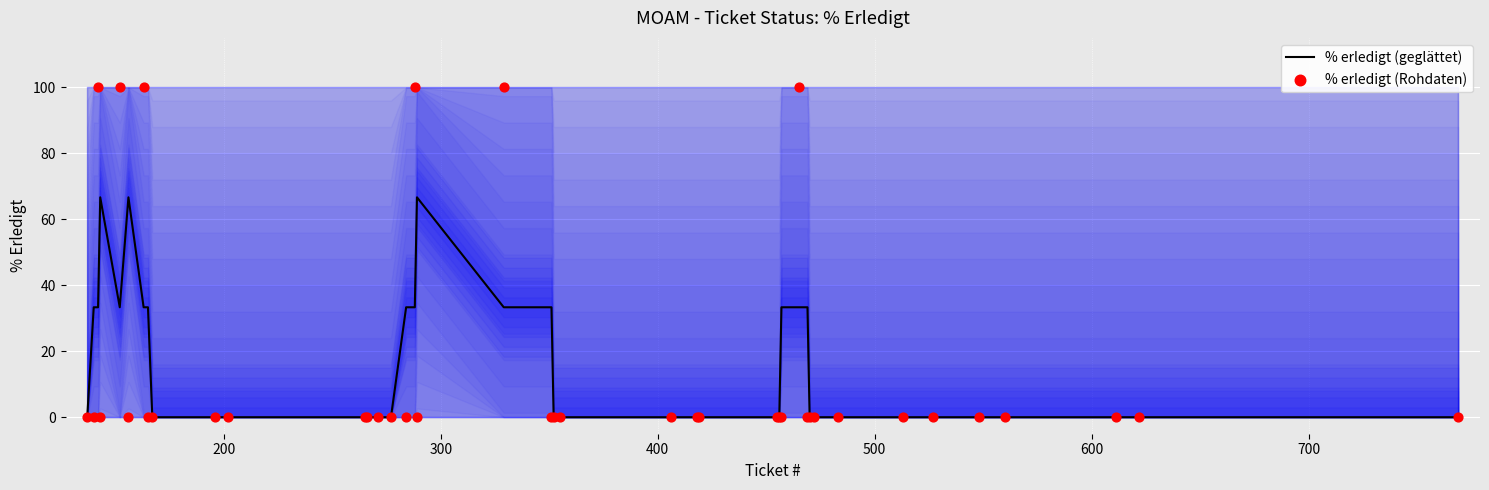

Which series contains the lowest Y value?

% erledigt (geglättet)